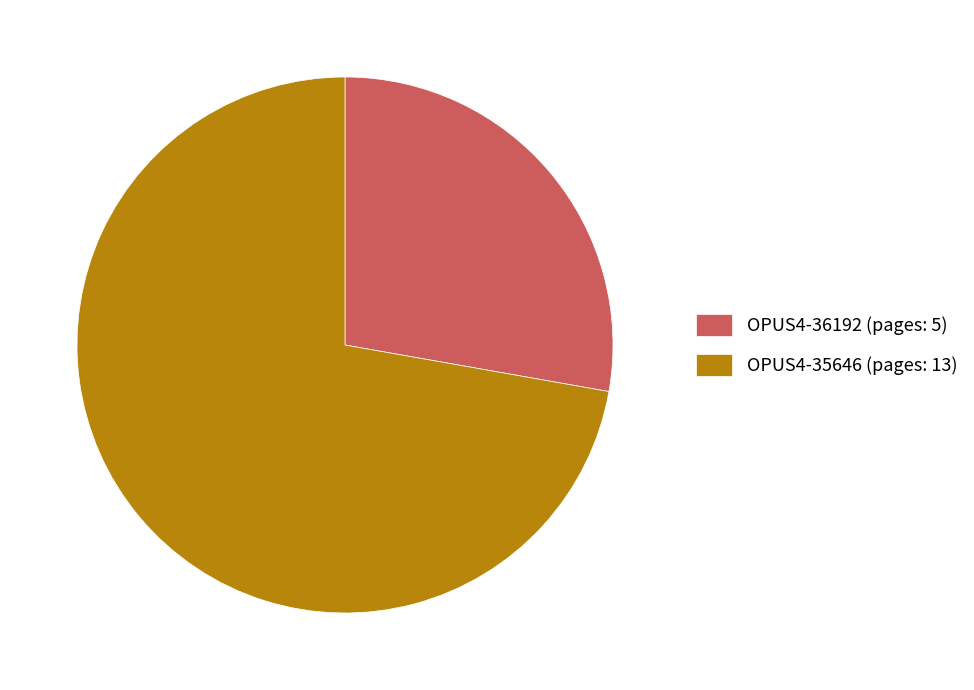

Is there any slice that represents more than half of the pie?

Yes